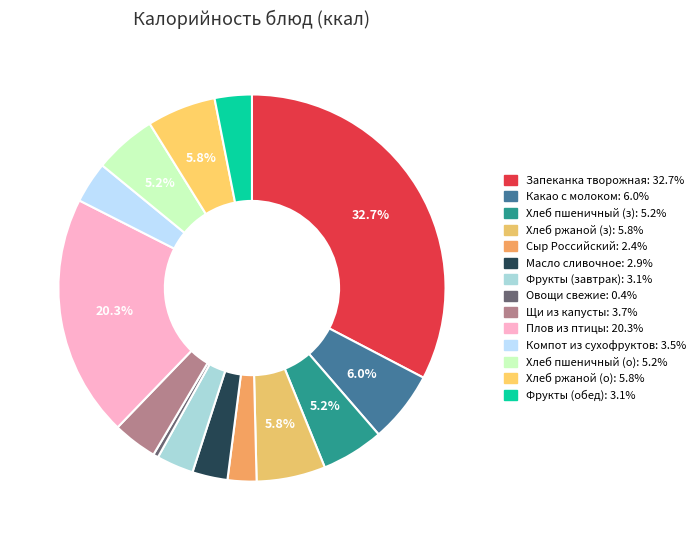

Is there a majority slice in this chart?

No